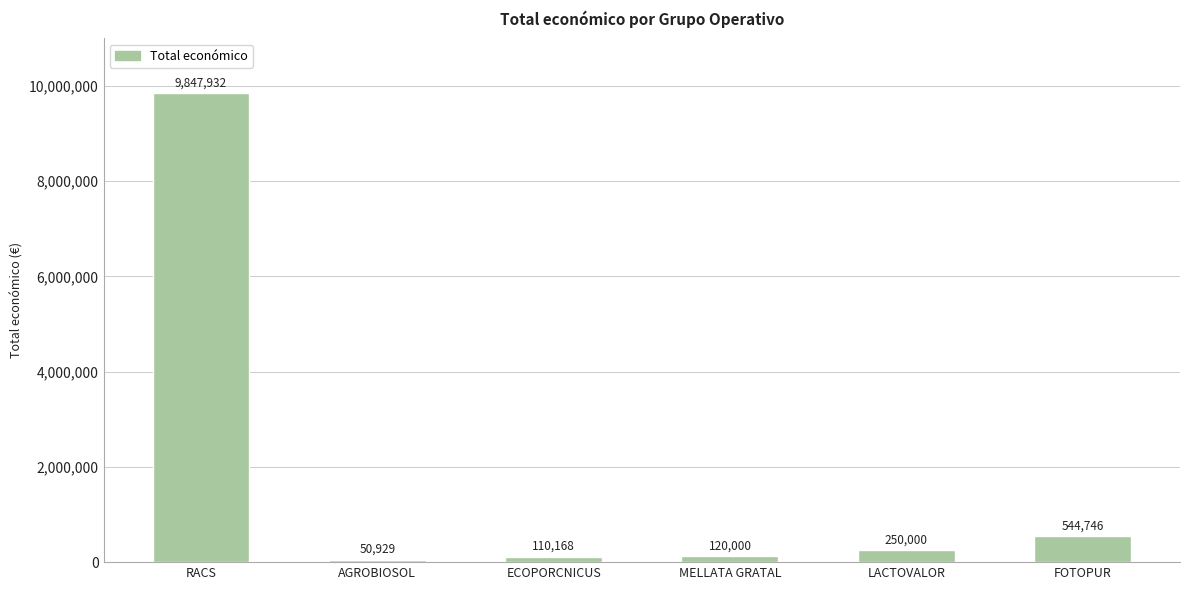

What is the average value?

1820629